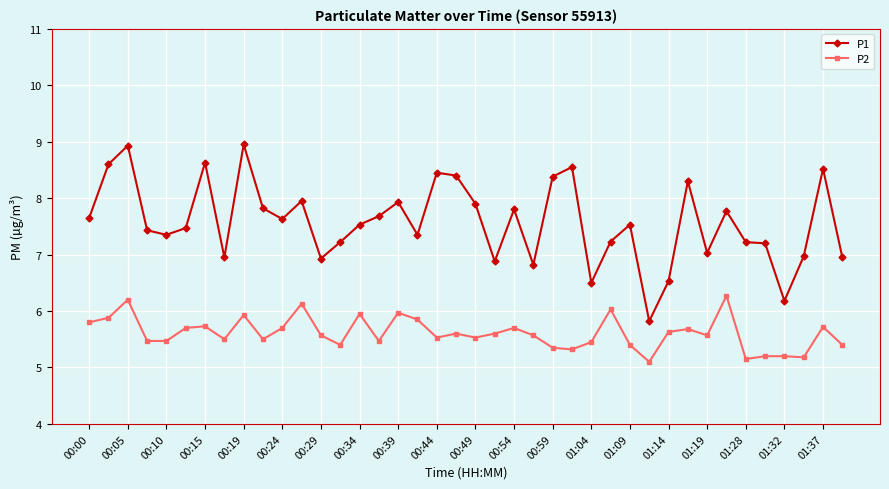

True or false: P1 has more than 1 interior local peaks.

True